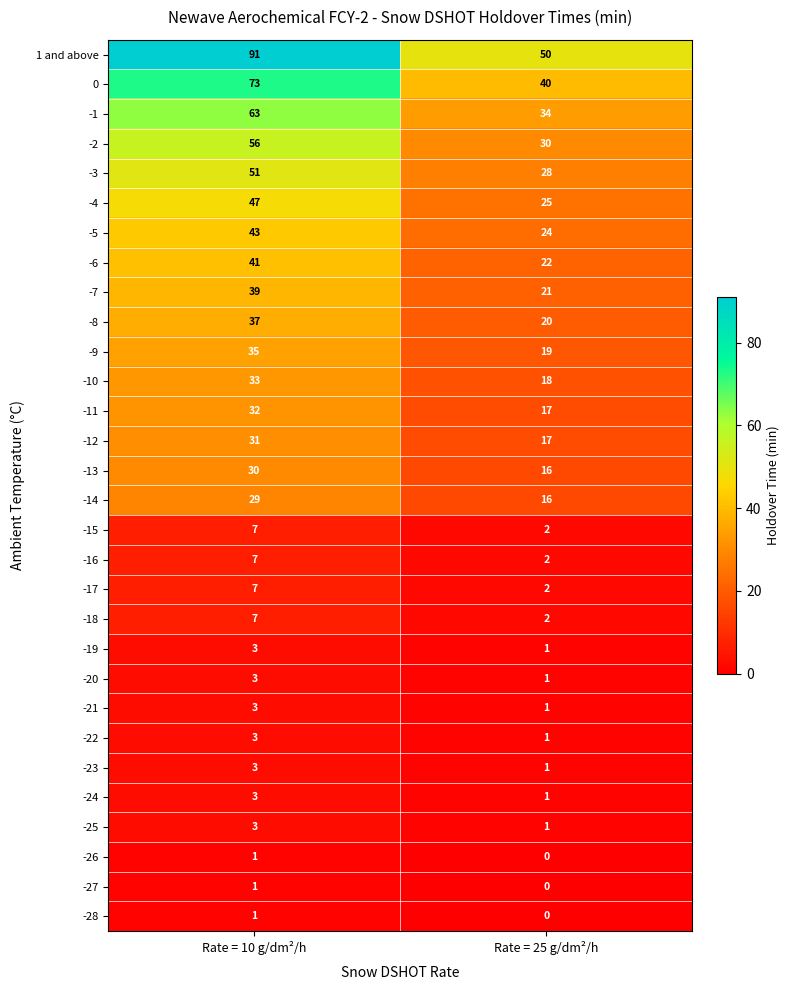

What is the difference between the maximum and minimum values in the -11 series?

15